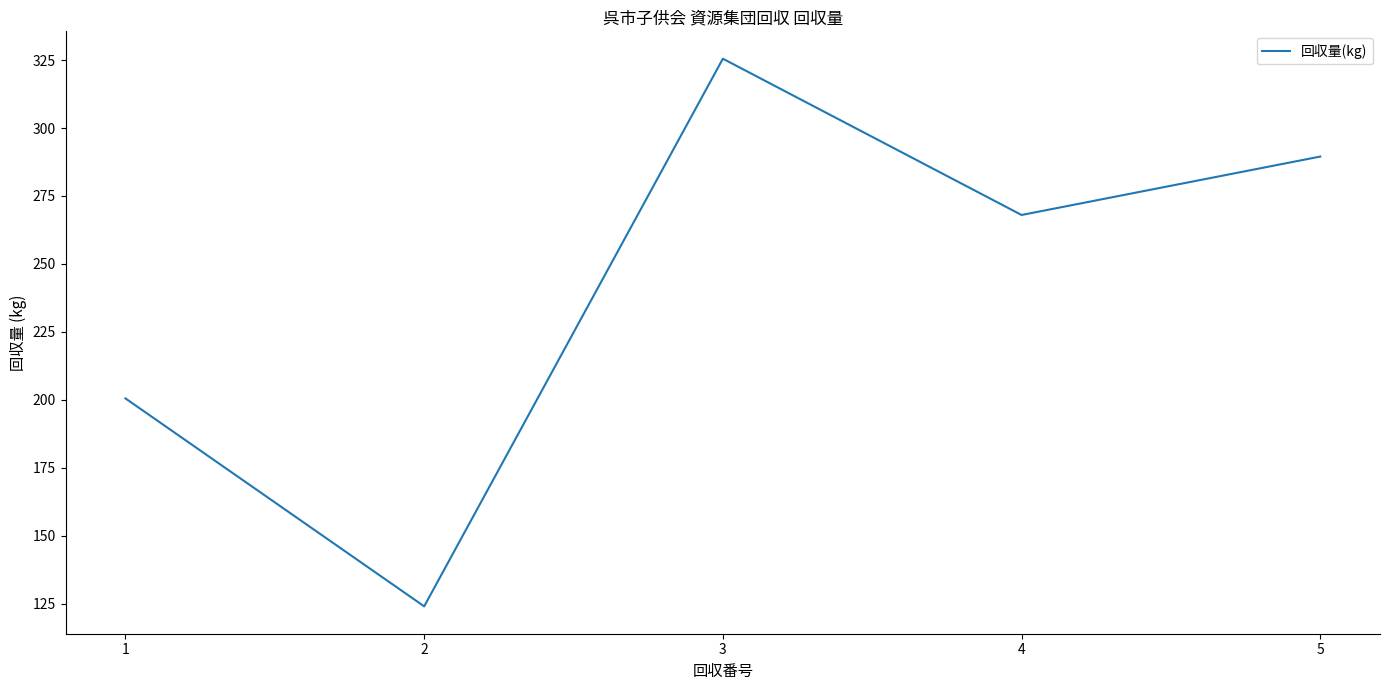

Reading right to left, what are all the values shown in this chart?

5=289.5	4=268.0	3=325.5	2=124.0	1=200.5